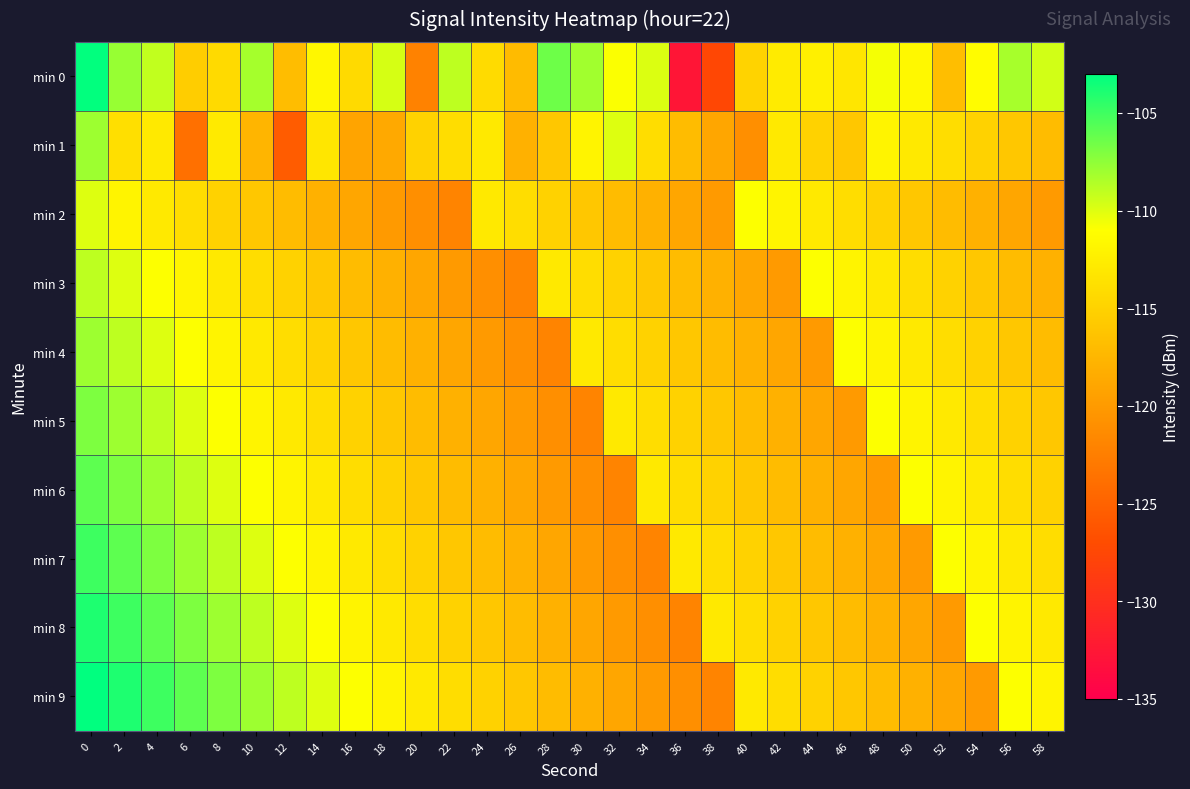

Reading right to left, list all the values displayed in this chart.

min 0: 58=-109.6	56=-108.3	54=-111.3	52=-116.8	50=-111.6	48=-110.7	46=-113.2	44=-112.3	42=-112.8	40=-114.9	38=-127.5	36=-132.7	34=-109.9	32=-110.9	30=-108.1	28=-106.5	26=-117.1	24=-114.2	22=-109.0	20=-122.2	18=-109.7	16=-114.3	14=-111.7	12=-116.9	10=-108.2	8=-114.3	6=-115.5	4=-109.1	2=-107.8	0=-103.1
min 1: 58=-117.0	56=-116.0	54=-115.0	52=-114.0	50=-113.0	48=-112.0	46=-116.0	44=-115.0	42=-113.0	40=-121.0	38=-119.0	36=-117.0	34=-114.0	32=-110.0	30=-112.0	28=-116.0	26=-118.0	24=-113.0	22=-114.0	20=-115.0	18=-118.6	16=-119.1	14=-113.2	12=-125.6	10=-117.6	8=-112.8	6=-123.8	4=-112.9	2=-113.8	0=-108.0
min 2: 58=-120.0	56=-119.0	54=-118.0	52=-117.0	50=-116.0	48=-115.0	46=-114.0	44=-113.0	42=-112.0	40=-111.0	38=-120.0	36=-119.0	34=-118.0	32=-117.0	30=-116.0	28=-115.0	26=-114.0	24=-113.0	22=-122.0	20=-121.0	18=-120.0	16=-119.0	14=-118.0	12=-117.0	10=-116.0	8=-115.0	6=-114.0	4=-113.0	2=-112.0	0=-110.0
min 3: 58=-118.0	56=-117.0	54=-116.0	52=-115.0	50=-114.0	48=-113.0	46=-112.0	44=-111.0	42=-120.0	40=-119.0	38=-118.0	36=-117.0	34=-116.0	32=-115.0	30=-114.0	28=-113.0	26=-122.0	24=-121.0	22=-120.0	20=-119.0	18=-118.0	16=-117.0	14=-116.0	12=-115.0	10=-114.0	8=-113.0	6=-112.0	4=-111.0	2=-110.0	0=-109.0
min 4: 58=-117.0	56=-116.0	54=-115.0	52=-114.0	50=-113.0	48=-112.0	46=-111.0	44=-120.0	42=-119.0	40=-118.0	38=-117.0	36=-116.0	34=-115.0	32=-114.0	30=-113.0	28=-122.0	26=-121.0	24=-120.0	22=-119.0	20=-118.0	18=-117.0	16=-116.0	14=-115.0	12=-114.0	10=-113.0	8=-112.0	6=-111.0	4=-110.0	2=-109.0	0=-108.0
min 5: 58=-116.0	56=-115.0	54=-114.0	52=-113.0	50=-112.0	48=-111.0	46=-120.0	44=-119.0	42=-118.0	40=-117.0	38=-116.0	36=-115.0	34=-114.0	32=-113.0	30=-122.0	28=-121.0	26=-120.0	24=-119.0	22=-118.0	20=-117.0	18=-116.0	16=-115.0	14=-114.0	12=-113.0	10=-112.0	8=-111.0	6=-110.0	4=-109.0	2=-108.0	0=-107.0
min 6: 58=-115.0	56=-114.0	54=-113.0	52=-112.0	50=-111.0	48=-120.0	46=-119.0	44=-118.0	42=-117.0	40=-116.0	38=-115.0	36=-114.0	34=-113.0	32=-122.0	30=-121.0	28=-120.0	26=-119.0	24=-118.0	22=-117.0	20=-116.0	18=-115.0	16=-114.0	14=-113.0	12=-112.0	10=-111.0	8=-110.0	6=-109.0	4=-108.0	2=-107.0	0=-106.0
min 7: 58=-114.0	56=-113.0	54=-112.0	52=-111.0	50=-120.0	48=-119.0	46=-118.0	44=-117.0	42=-116.0	40=-115.0	38=-114.0	36=-113.0	34=-122.0	32=-121.0	30=-120.0	28=-119.0	26=-118.0	24=-117.0	22=-116.0	20=-115.0	18=-114.0	16=-113.0	14=-112.0	12=-111.0	10=-110.0	8=-109.0	6=-108.0	4=-107.0	2=-106.0	0=-105.0
min 8: 58=-113.0	56=-112.0	54=-111.0	52=-120.0	50=-119.0	48=-118.0	46=-117.0	44=-116.0	42=-115.0	40=-114.0	38=-113.0	36=-122.0	34=-121.0	32=-120.0	30=-119.0	28=-118.0	26=-117.0	24=-116.0	22=-115.0	20=-114.0	18=-113.0	16=-112.0	14=-111.0	12=-110.0	10=-109.0	8=-108.0	6=-107.0	4=-106.0	2=-105.0	0=-104.0
min 9: 58=-112.0	56=-111.0	54=-120.0	52=-119.0	50=-118.0	48=-117.0	46=-116.0	44=-115.0	42=-114.0	40=-113.0	38=-122.0	36=-121.0	34=-120.0	32=-119.0	30=-118.0	28=-117.0	26=-116.0	24=-115.0	22=-114.0	20=-113.0	18=-112.0	16=-111.0	14=-110.0	12=-109.0	10=-108.0	8=-107.0	6=-106.0	4=-105.0	2=-104.0	0=-103.0